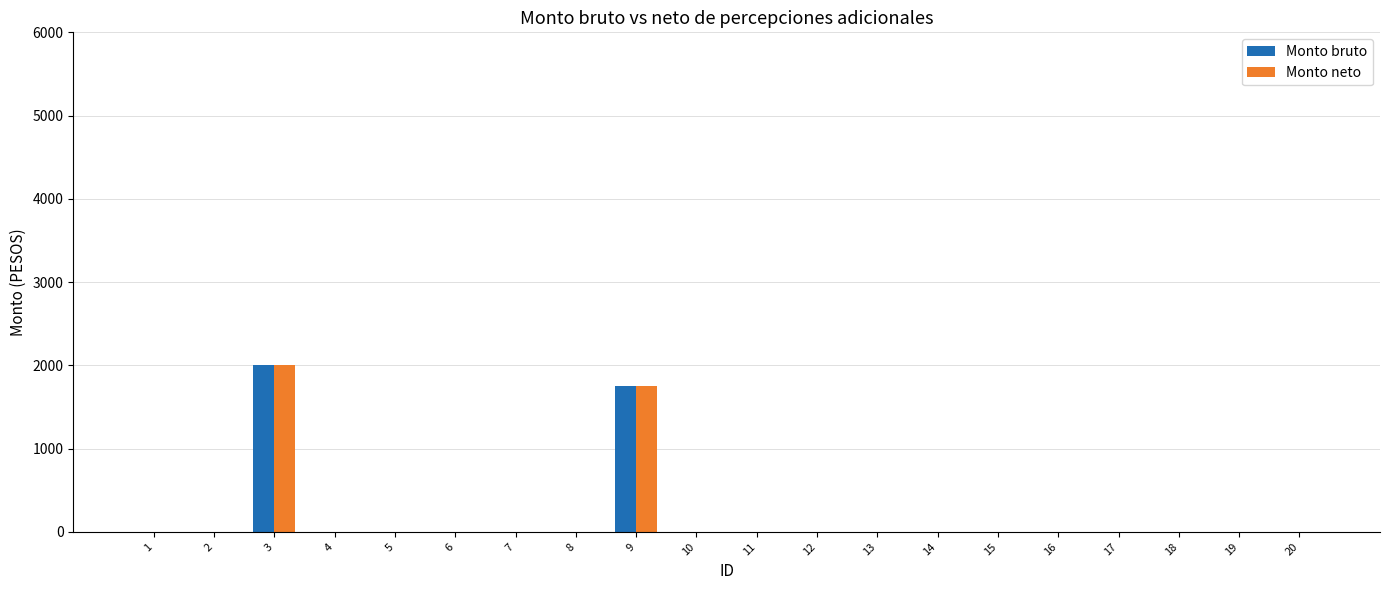

Which category has the highest value in the Monto bruto series?

3